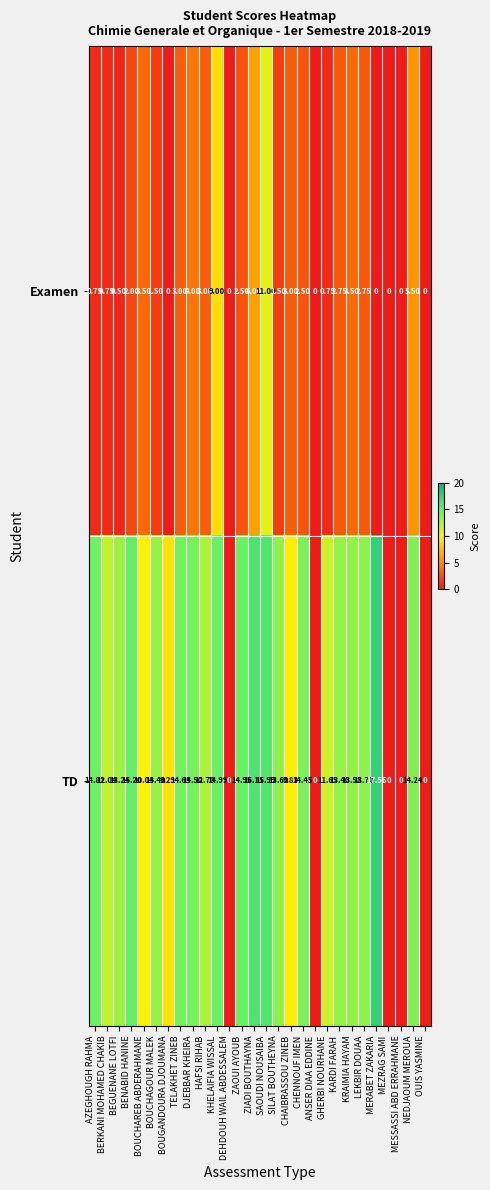

Which series changed the most between ANSER DIAA EDDINE and NEDJAOUM MEROUA?

TD